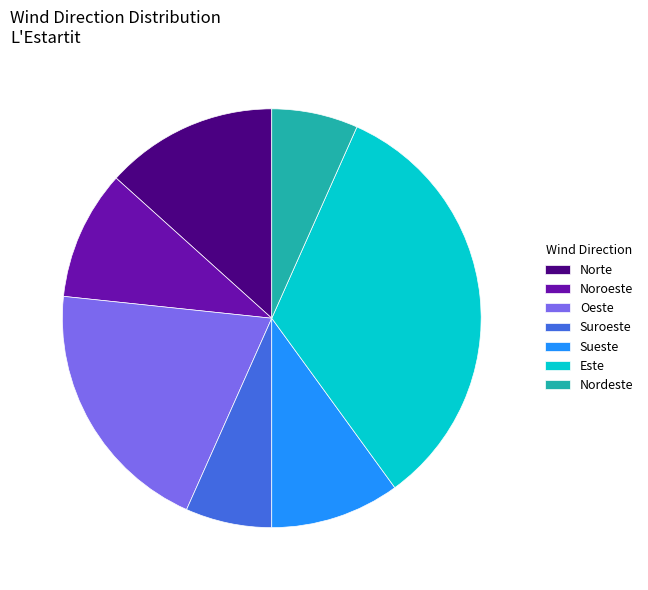

How many segments does this pie chart have?

7